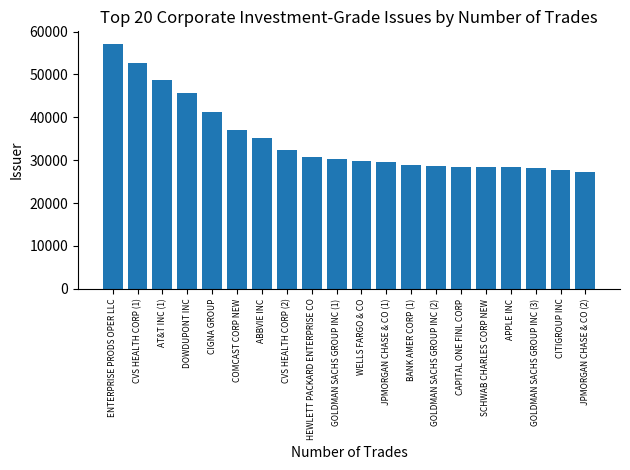

True or false: the data shows 45727 at DOWDUPONT INC.

True